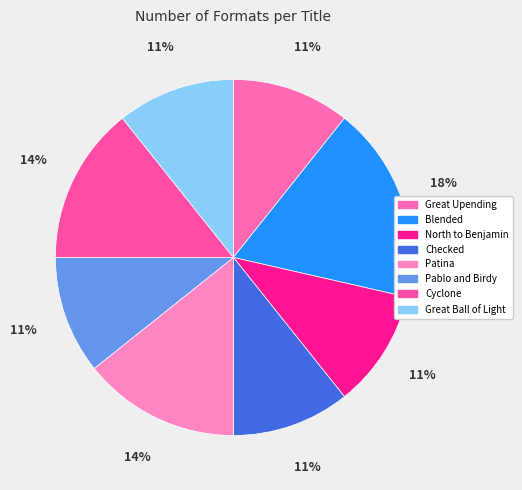

To the nearest percent, what is the difference between the largest and smallest slice percentages?

7%